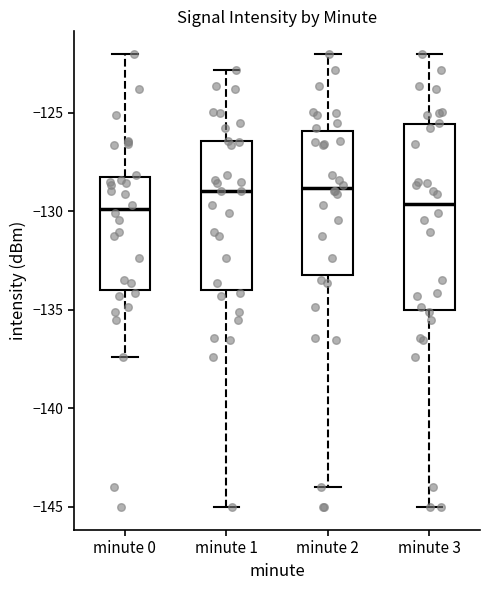

Where does the median line of the box for minute 1 sit on the y-axis? The values are not printed on the chart, so give them approximately, as read against the axis.

-129.0